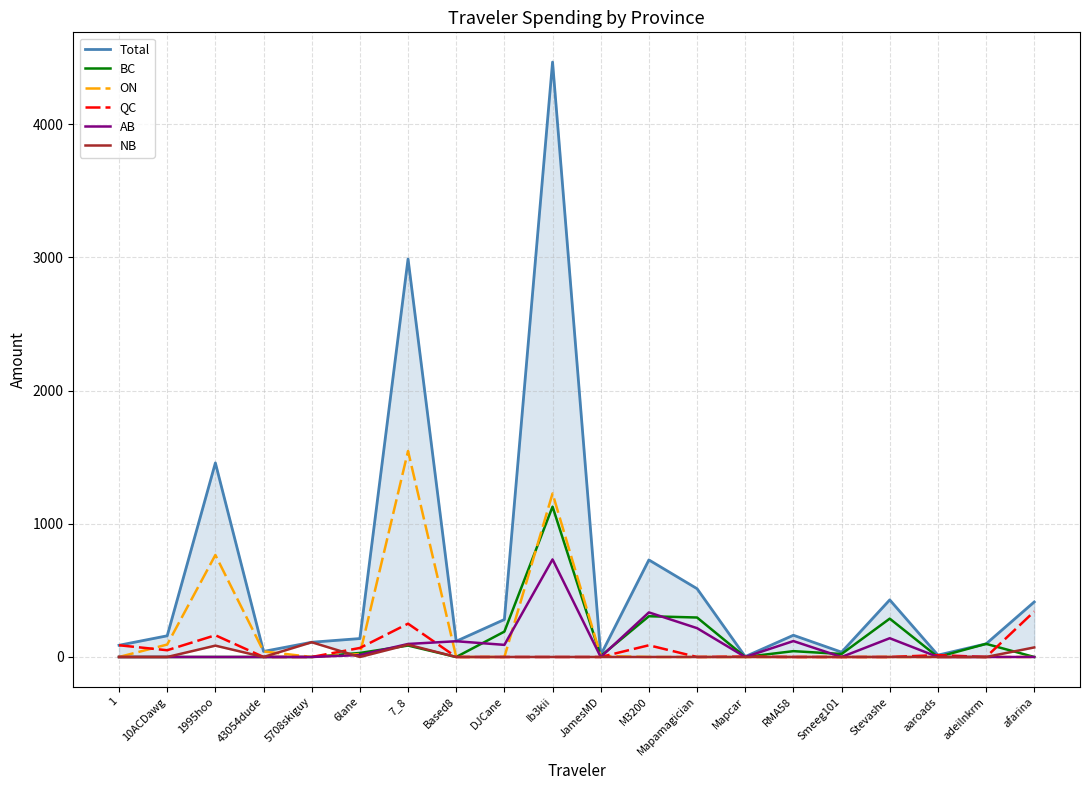

At M3200, list the series in order from largest to smallest.

Total, AB, BC, QC, ON, NB